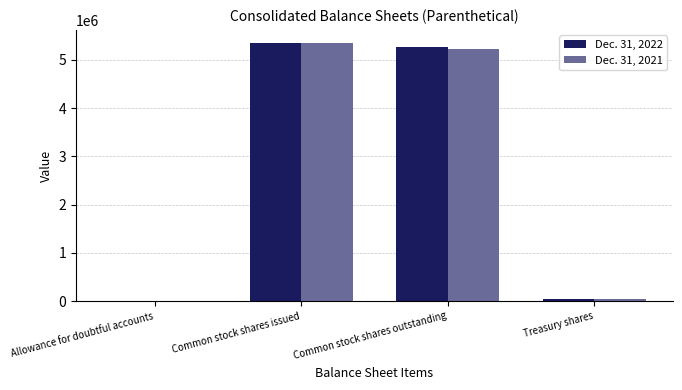

Is the value of Dec. 31, 2022 at Common stock shares issued greater than the value of Dec. 31, 2021 at Treasury shares?

Yes